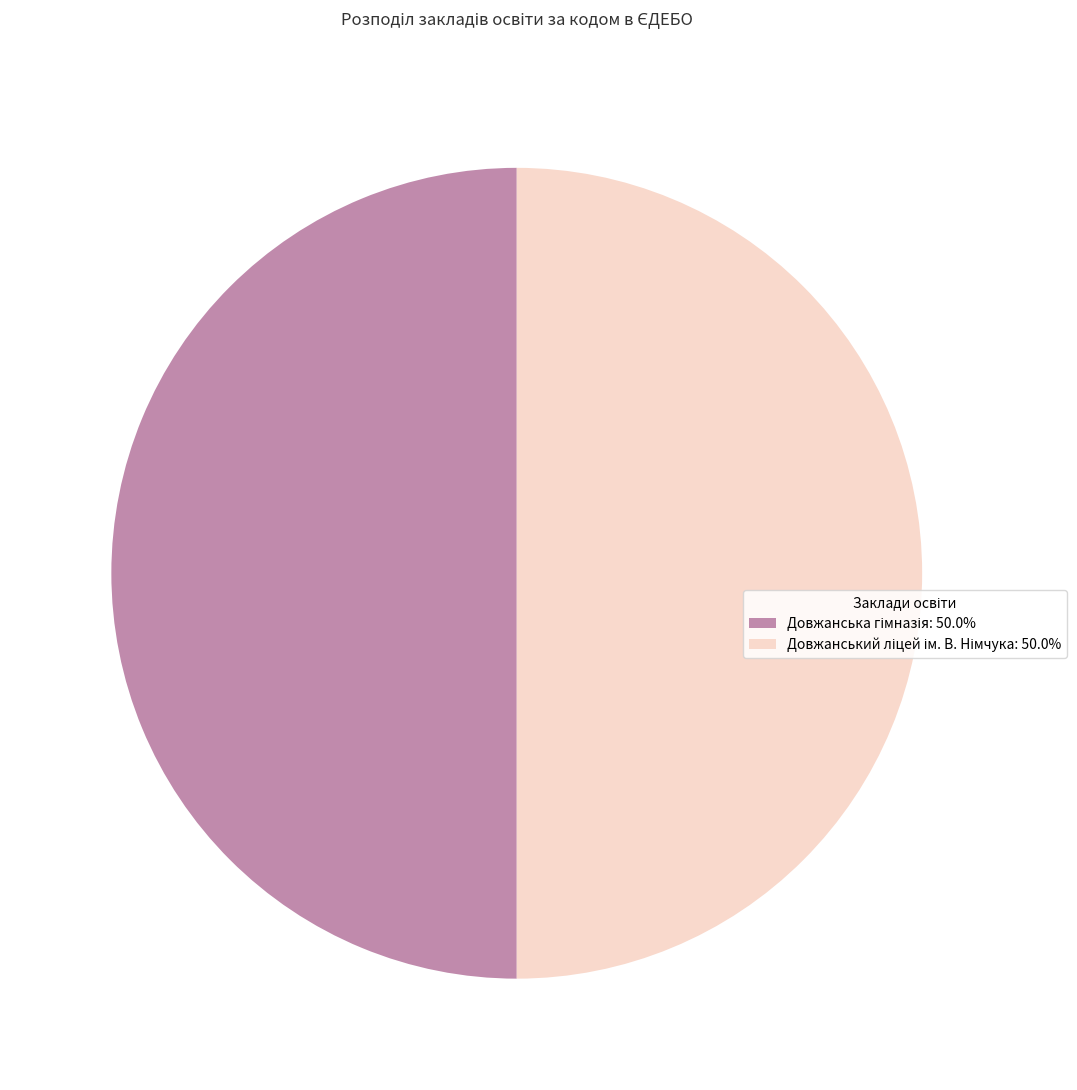

Count the number of slices in the pie.

2